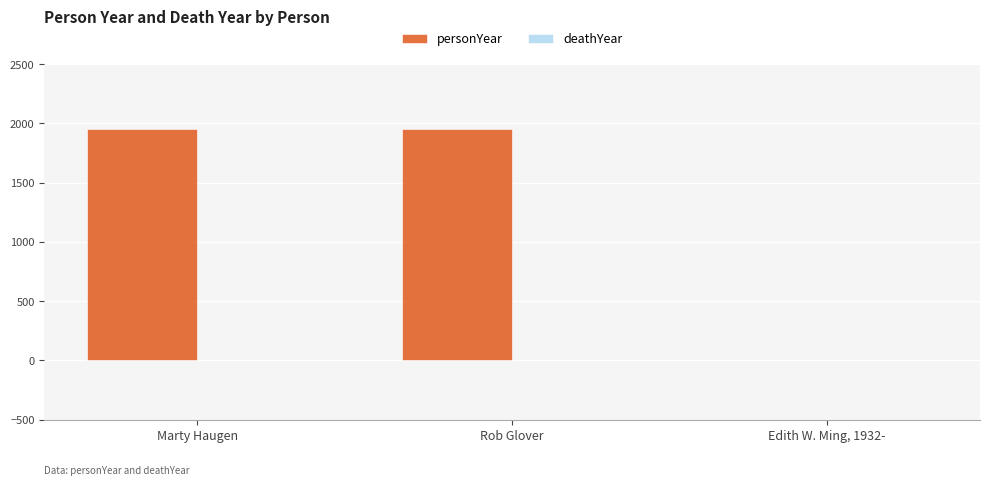

Reading left to right, what are all the values shown in this chart?

Marty Haugen=1950	Rob Glover=1950	Edith W. Ming, 1932-=0